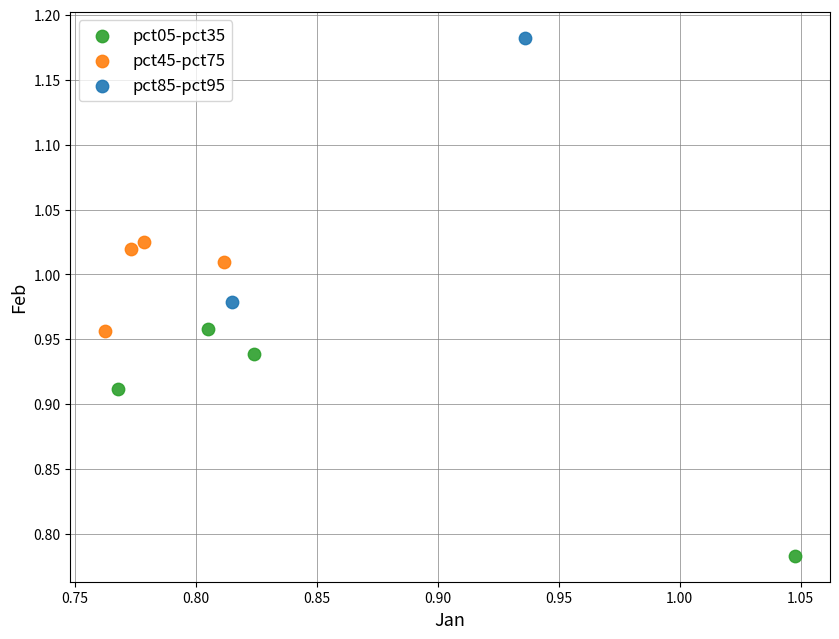

Which series reaches the minimum Y coordinate?

pct05-pct35